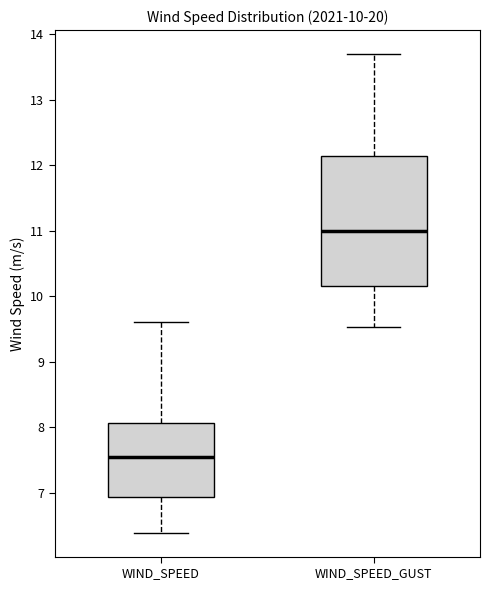

Comparing the boxes themselves (not the whiskers), which one is the tallest?

WIND_SPEED_GUST